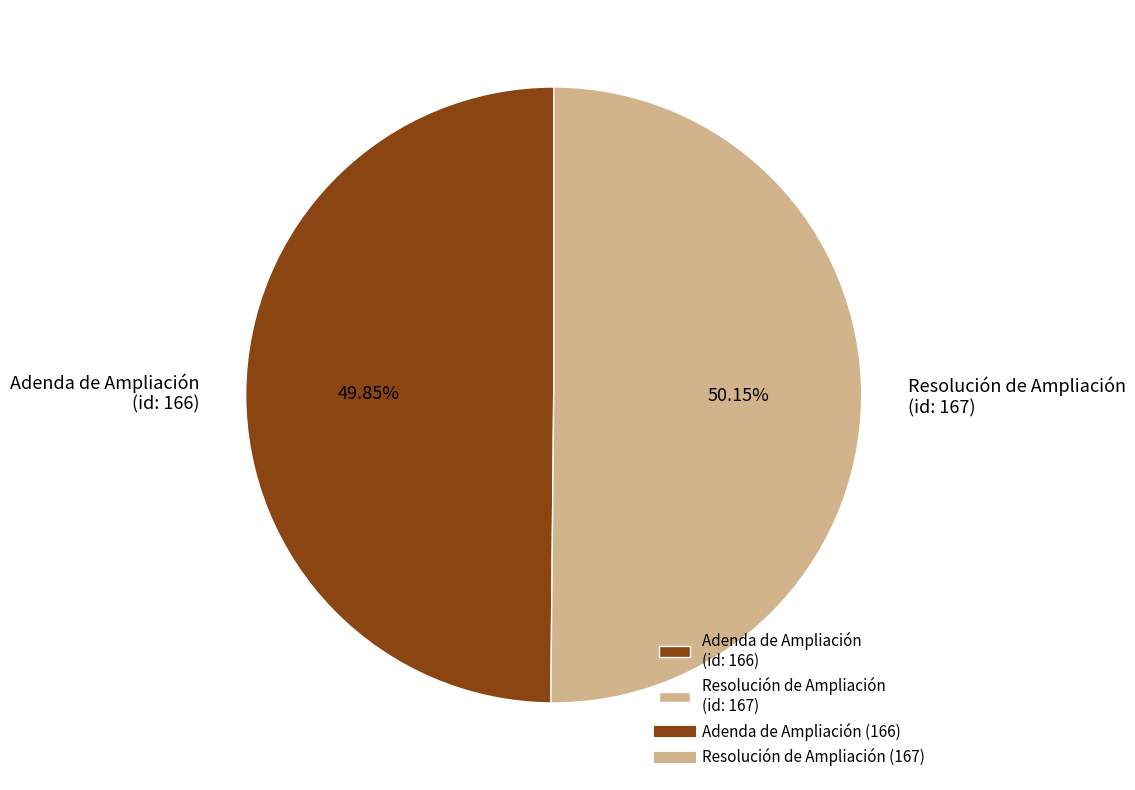

Approximately how many times larger is the value at Resolución de Ampliación (id: 167) compared to Adenda de Ampliación (id: 166)?

1.0